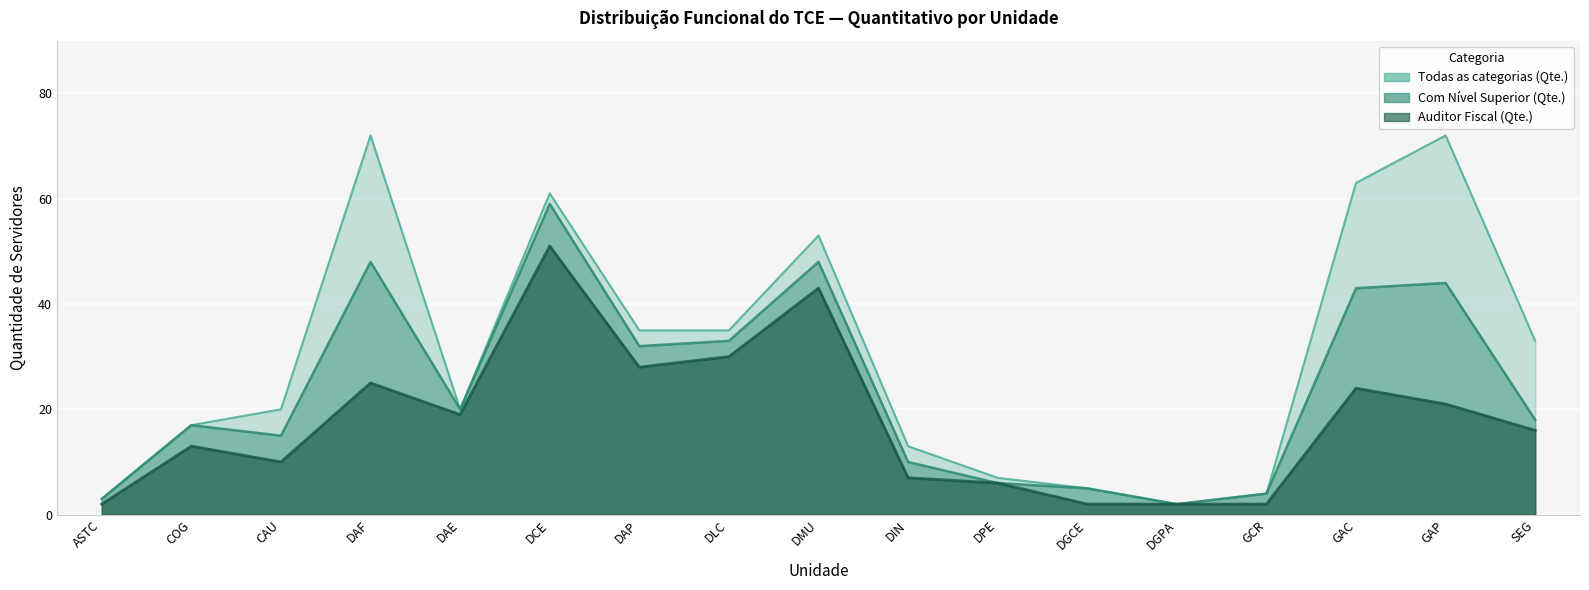

At DPE, list the series in order from smallest to largest.

Com Nível Superior (Qte.), Auditor Fiscal (Qte.), Todas as categorias (Qte.)